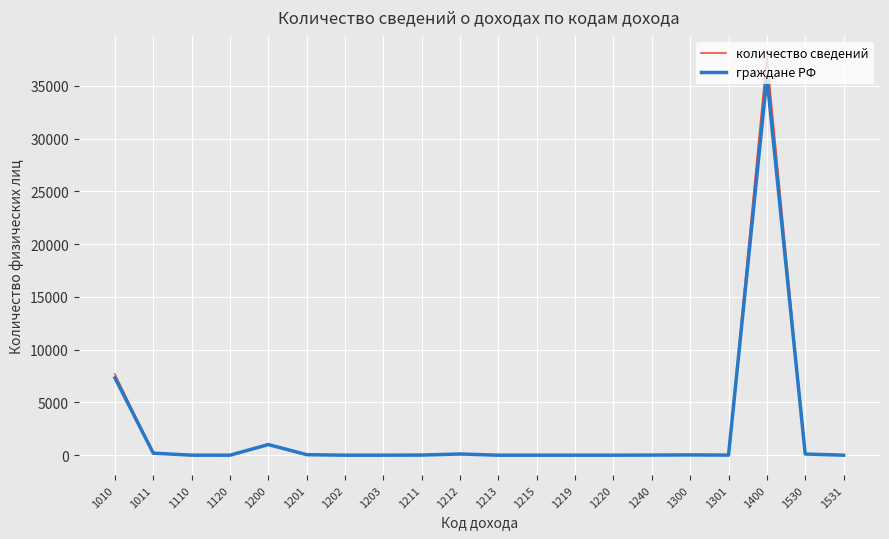

Rank the series by their maximum value, from lowest to highest.

граждане РФ, количество сведений